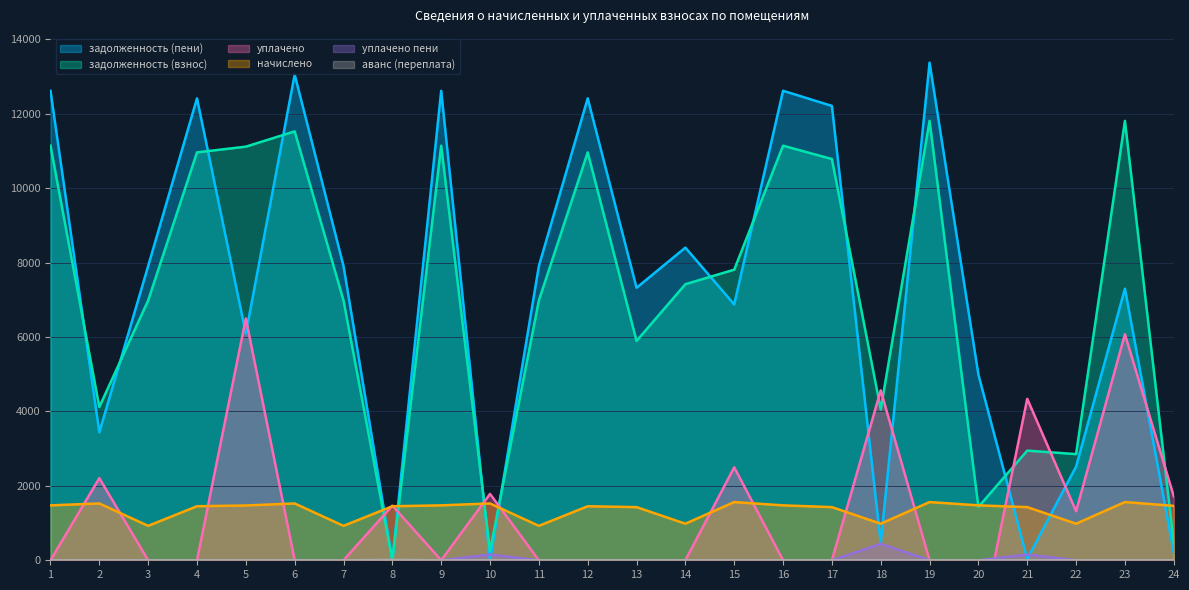

How many lines are shown in the chart?

6